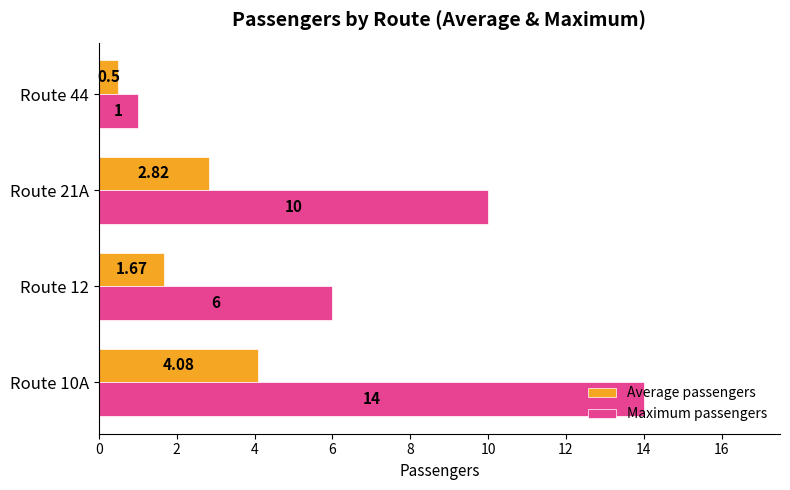

What are all the series names shown in the legend?

Average passengers, Maximum passengers